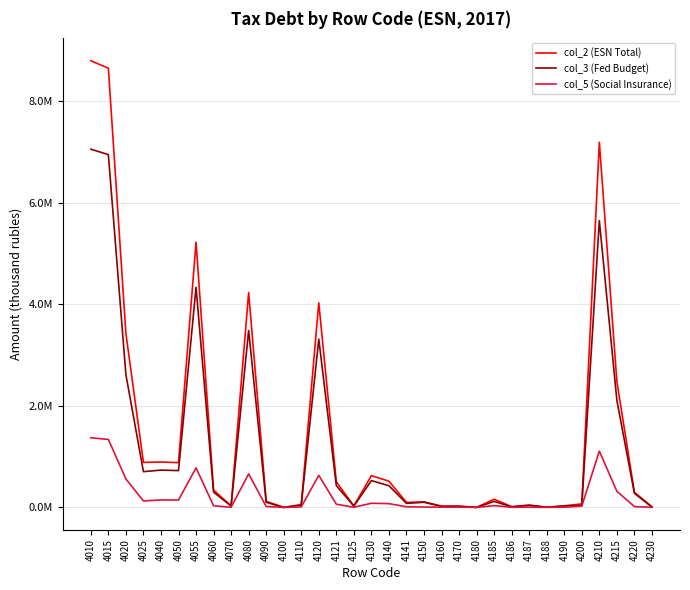

Reading left to right, what are all the values shown in this chart?

col_2 (ESN Total): 8797543	8649691	3425970	885981	894180	881643	5223721	340205	30284	4231602	119710	50	54671	4028300	503310	28871	625133	516516	97110	108617	25368	25368	0	161147	13295	45186	3302	31155	68209	7191962	2479839	296911	9577
col_3 (Fed Budget): 7054714	6948525	2614520	703512	734876	724538	4334005	300870	26421	3484585	100451	37	43617	3315302	428612	25178	527787	426688	78882	101099	19520	19520	0	117647	11458	39779	2486	26777	37147	5648763	2107492	277323	7550
col_5 (Social Insurance): 1371505	1338347	560213	126992	146664	144771	778134	31963	2413	660124	16999	4	9485	631359	63146	2277	81269	74128	12455	7141	4642	4642	0	34784	1626	3697	782	3397	25282	1108156	317586	15745	1235